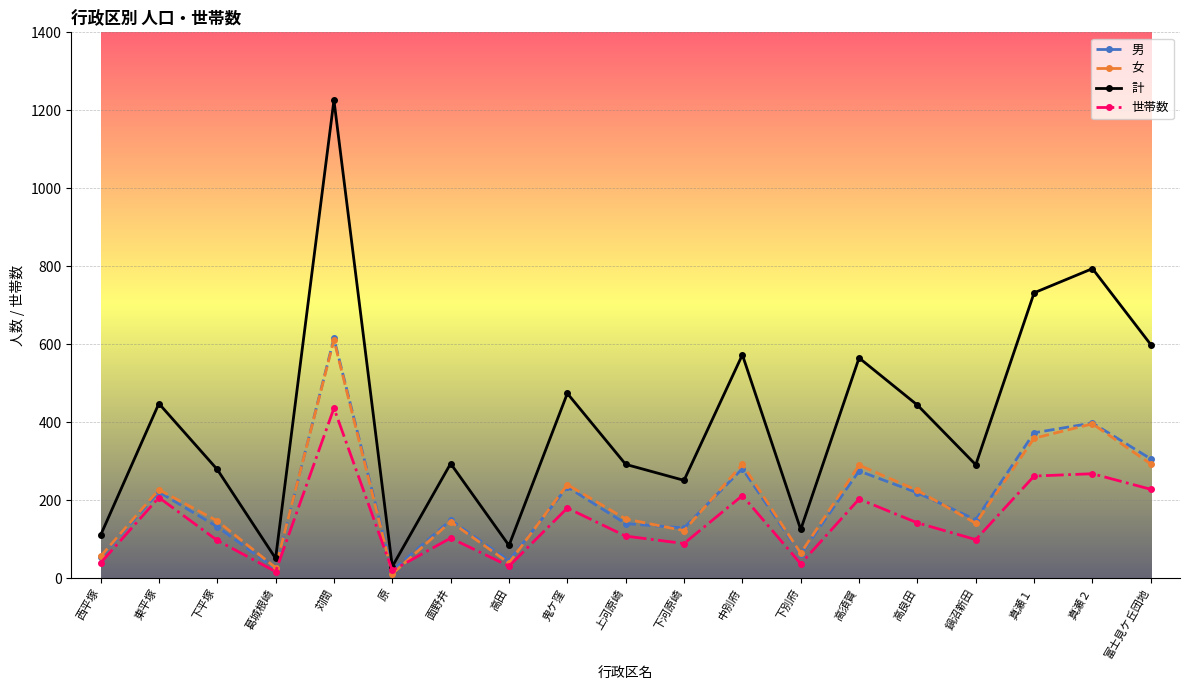

What is the label of the 15th point from the left?

高良田